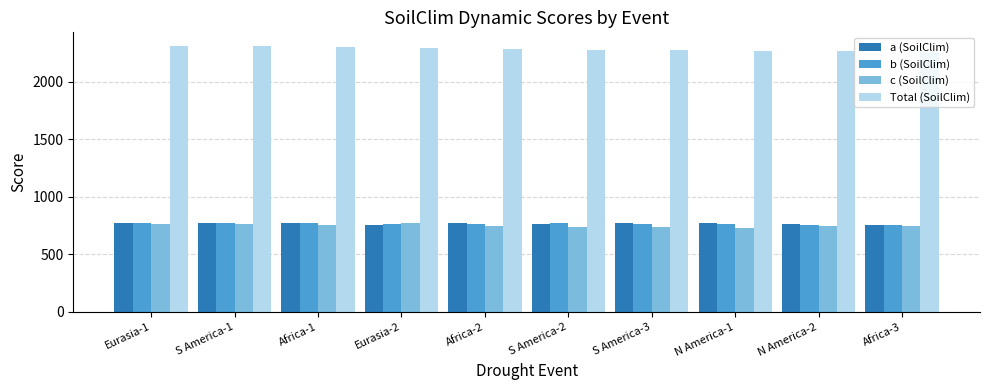

What is the lowest value of the a (SoilClim) series?

755